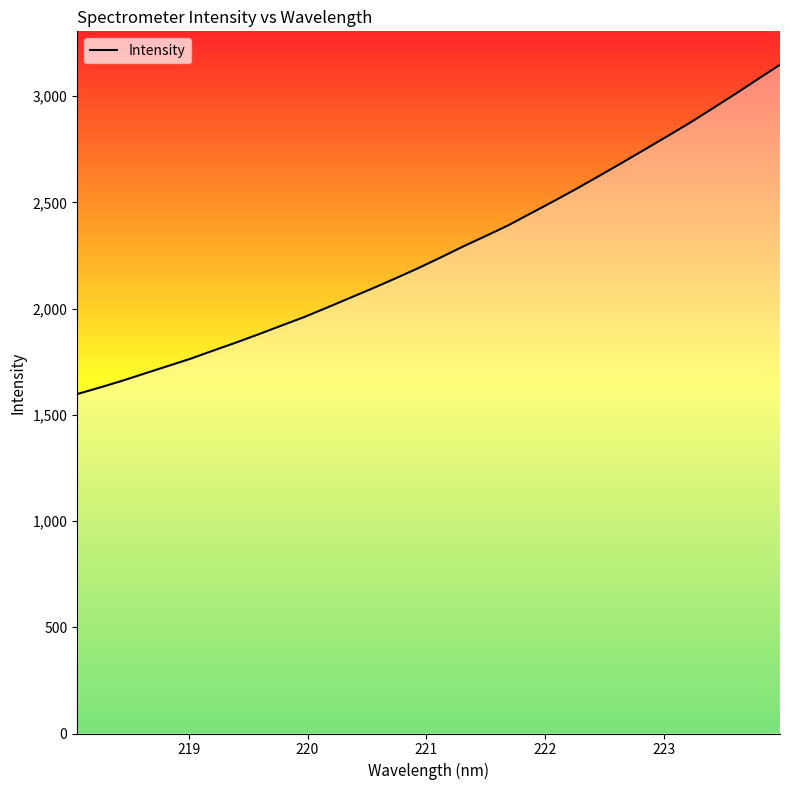

What is the smallest value displayed?

1597.5